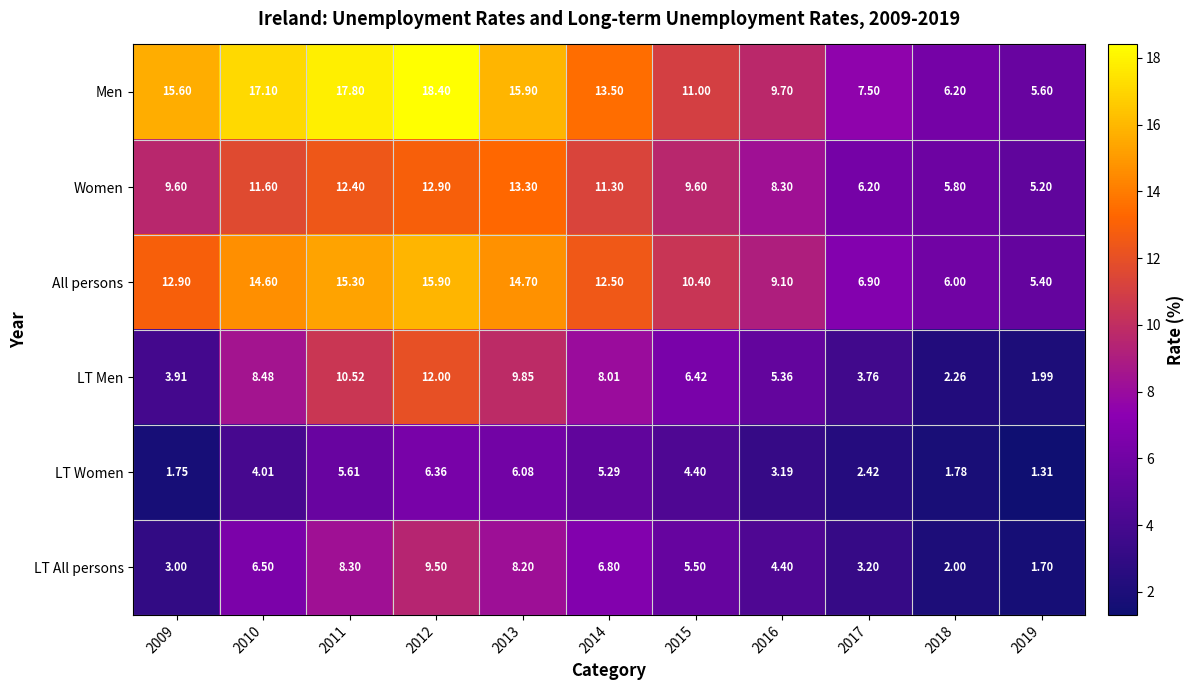

How many data points does each series have?

11